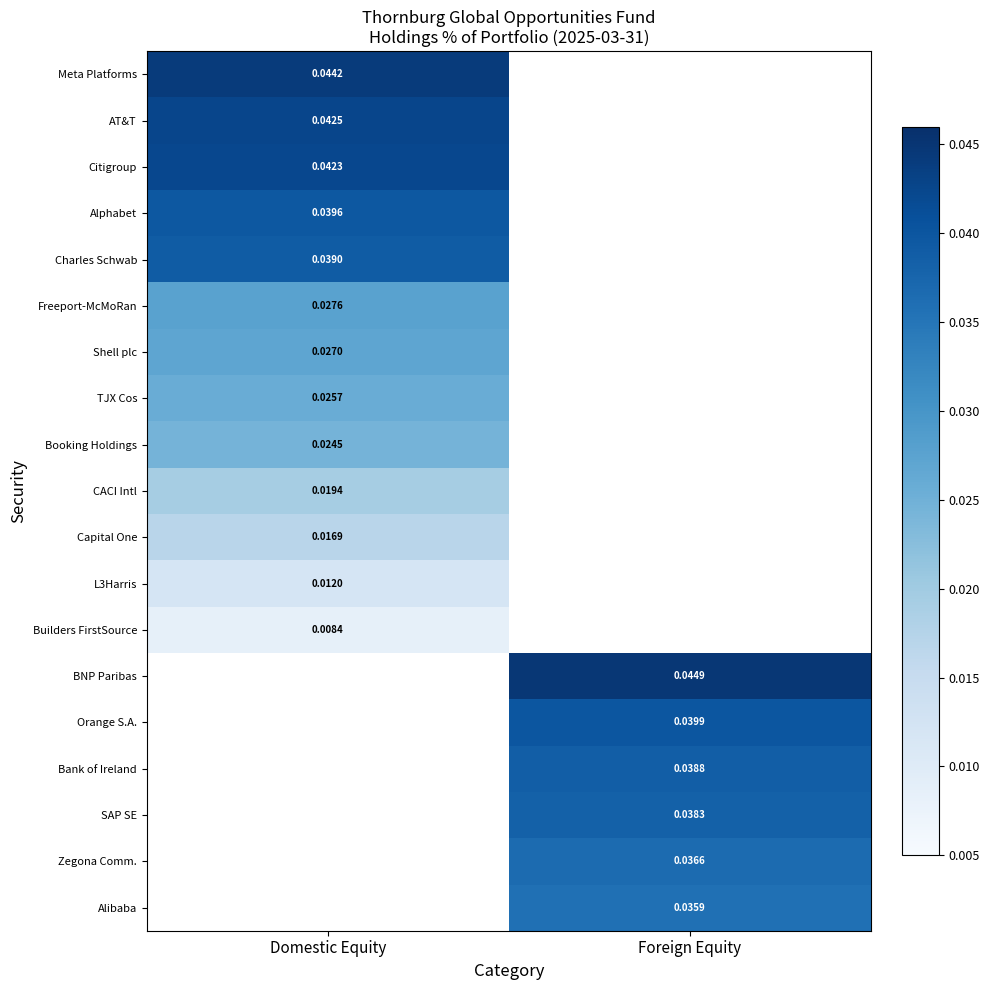

Which category has the highest value across all series?

Foreign Equity